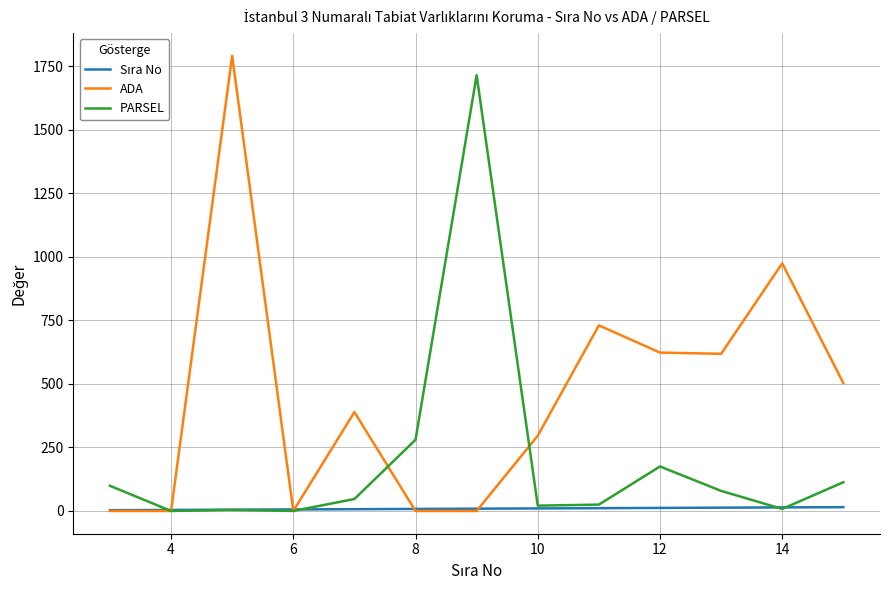

Which series has the widest spread of values?

ADA